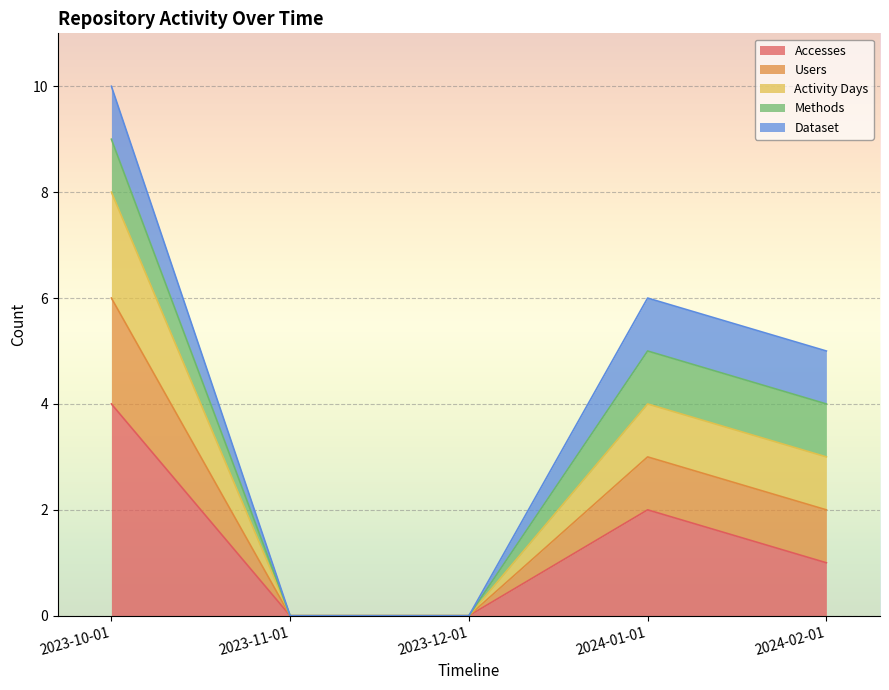

How many lines are shown in the chart?

5